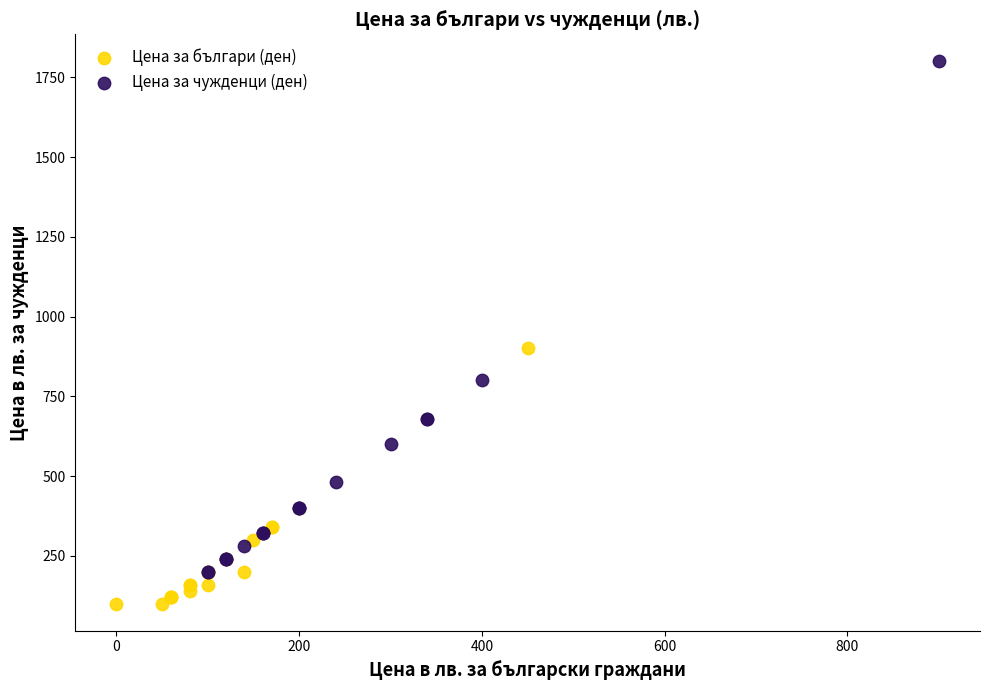

Which series contains the highest Y value?

Цена за чужденци (ден)